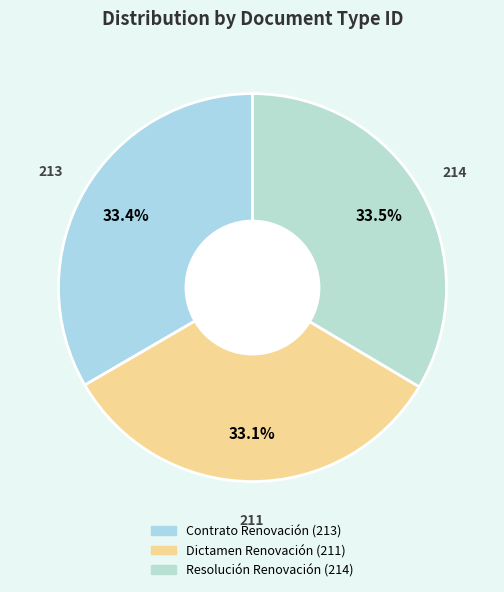

How many slices are in this pie chart?

3